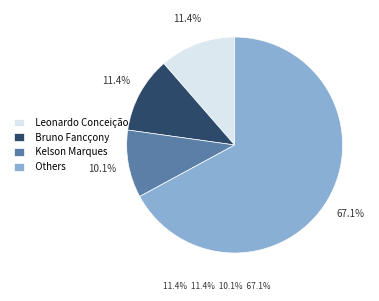

Approximately how many times larger is the value at Others compared to Kelson Marques?

6.6